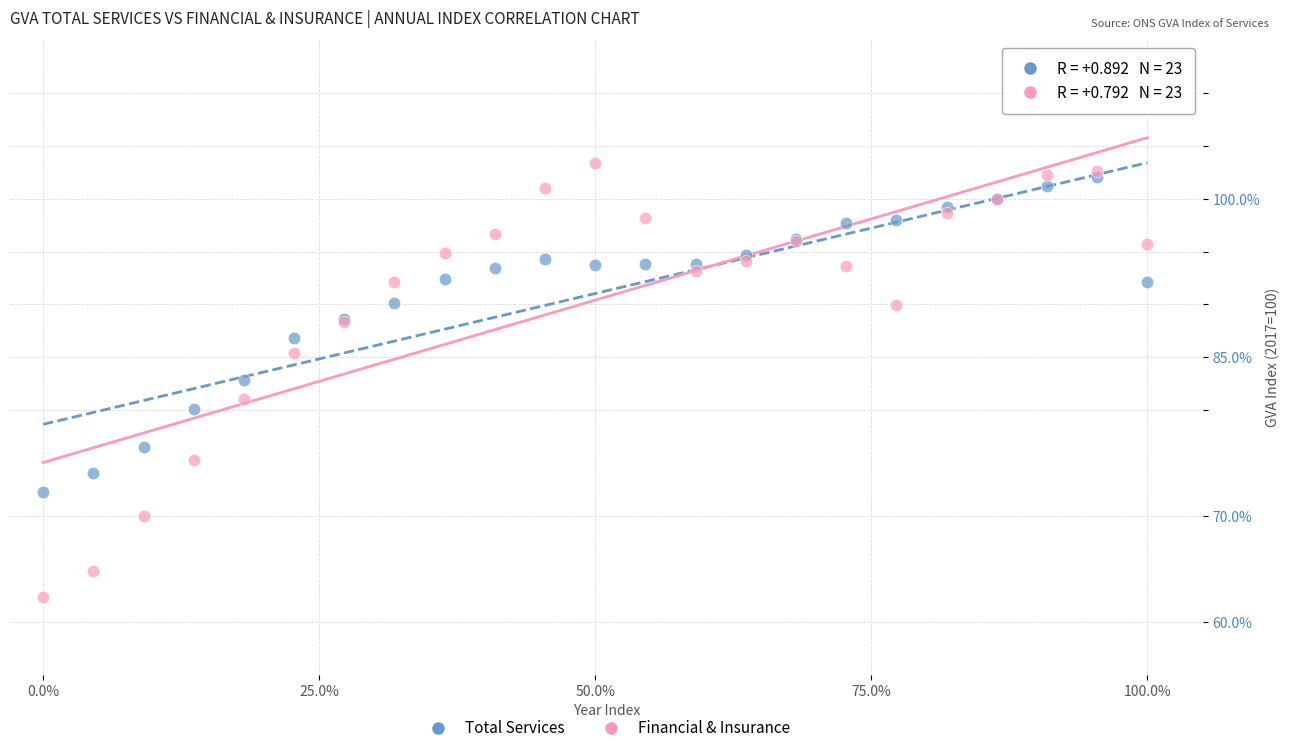

What are all the series names shown in the legend?

Total Services, Financial & Insurance